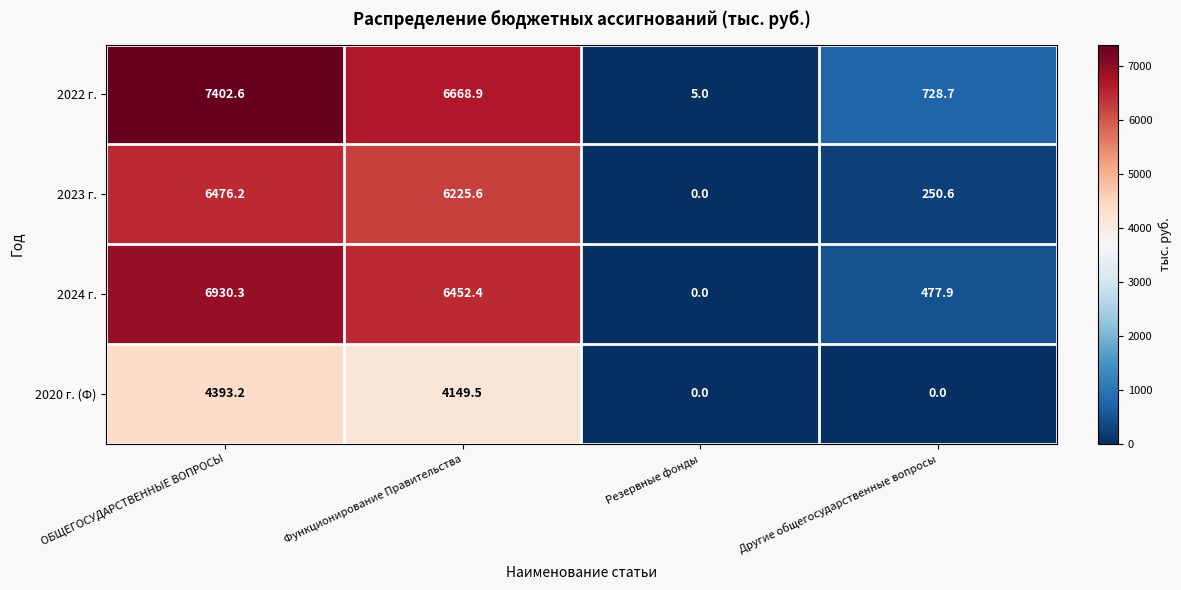

Which series has the widest spread of values?

2022 г.